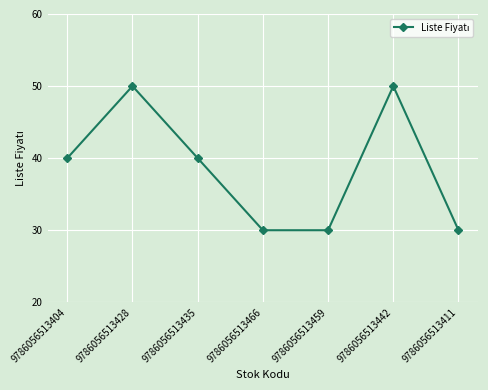

True or false: the data has more than 1 interior local peaks.

True